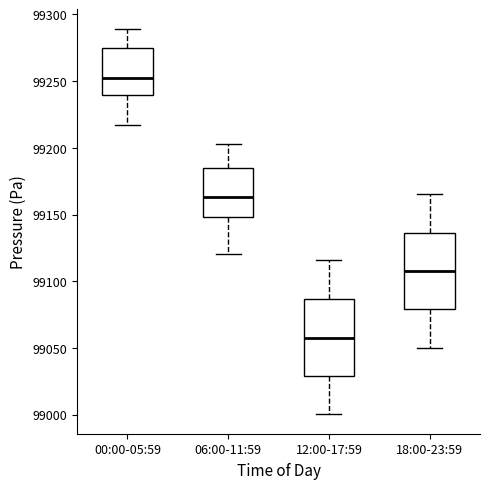

Reading left to right, read every box against the y-axis: the position of its median line, the range the box covers, and the ends of its whiskers. The values are not printed on the chart, so give them approximately, as read against the axis.

00:00-05:59: median 99255, box 99240 to 99275, whiskers 99215 to 99290
06:00-11:59: median 99165, box 99150 to 99185, whiskers 99120 to 99205
12:00-17:59: median 99060, box 99030 to 99085, whiskers 99000 to 99115
18:00-23:59: median 99110, box 99080 to 99135, whiskers 99050 to 99165